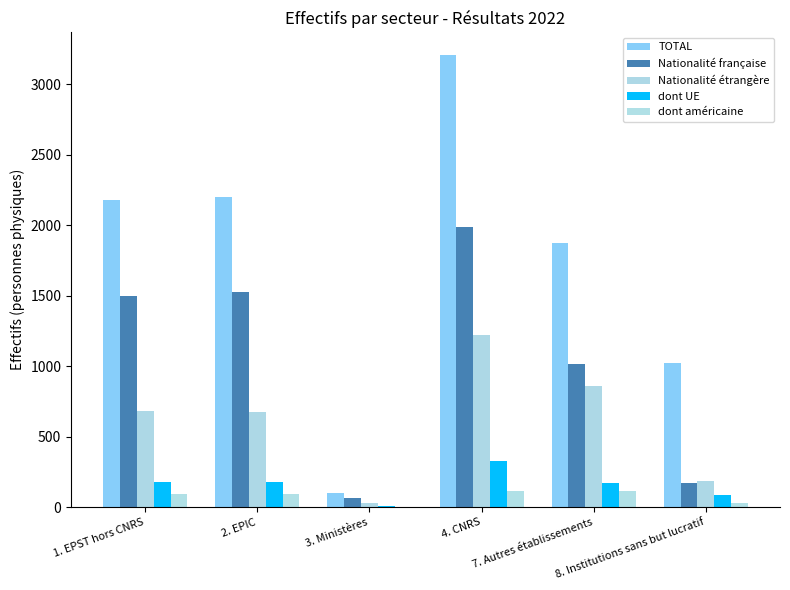

Reading left to right, list all the values displayed in this chart.

TOTAL: 1. EPST hors CNRS=2183	2. EPIC=2200	3. Ministères=97	4. CNRS=3209	7. Autres établissements=1874	8. Institutions sans but lucratif=1024
Nationalité française: 1. EPST hors CNRS=1502	2. EPIC=1525	3. Ministères=68	4. CNRS=1990	7. Autres établissements=1017	8. Institutions sans but lucratif=168
Nationalité étrangère: 1. EPST hors CNRS=681	2. EPIC=675	3. Ministères=29	4. CNRS=1219	7. Autres établissements=857	8. Institutions sans but lucratif=185
dont UE: 1. EPST hors CNRS=180	2. EPIC=181	3. Ministères=11	4. CNRS=329	7. Autres établissements=168	8. Institutions sans but lucratif=85
dont américaine: 1. EPST hors CNRS=96	2. EPIC=90	3. Ministères=1	4. CNRS=117	7. Autres établissements=114	8. Institutions sans but lucratif=27